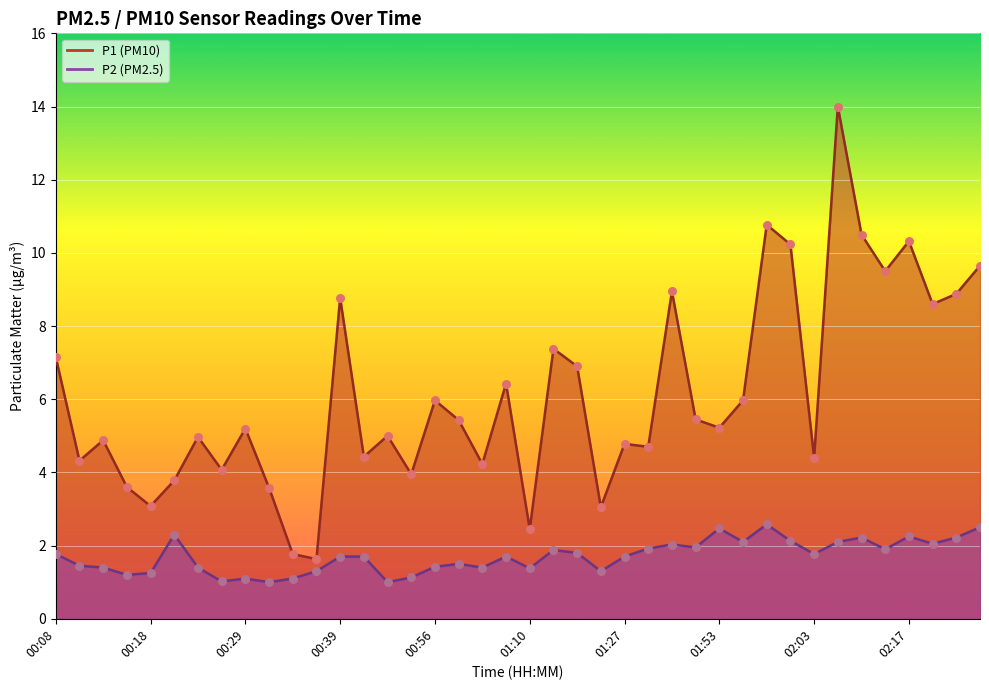

Which series has the largest total across all categories?

P1